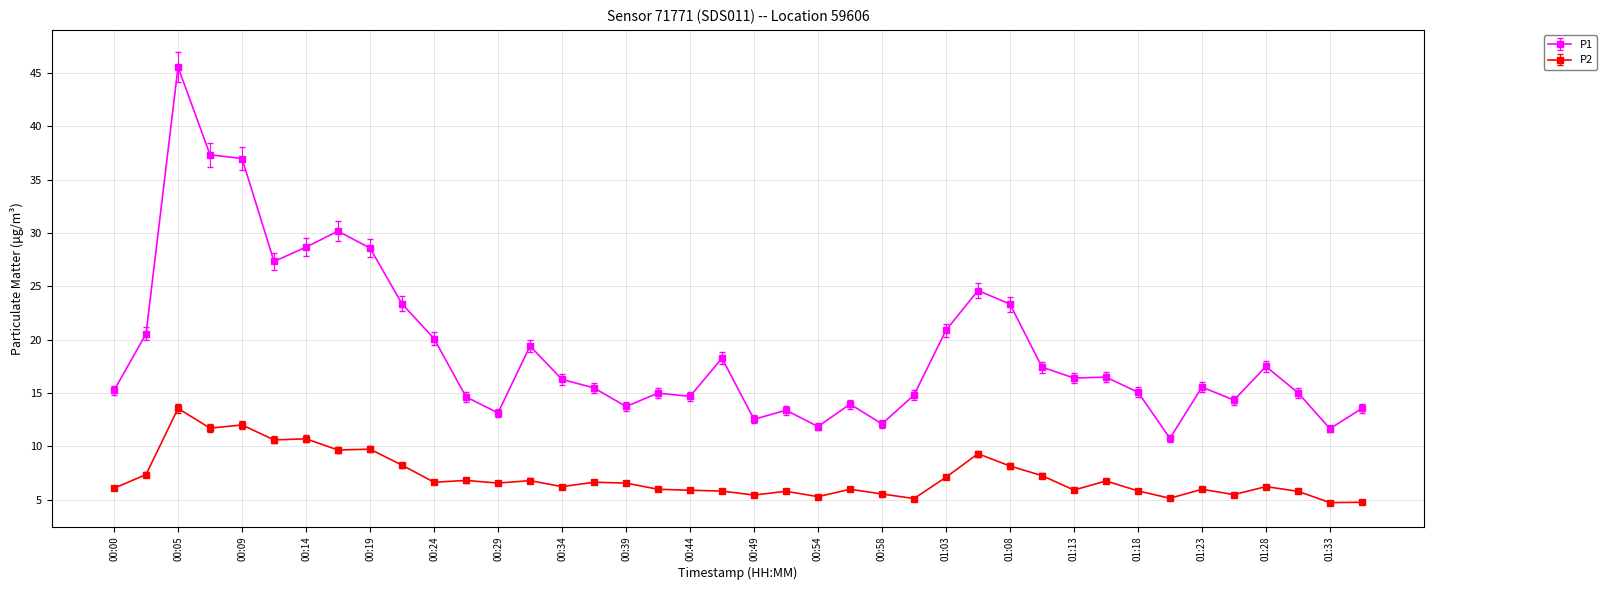

What is the value of the P1 point at the 25th from the left?

12.1